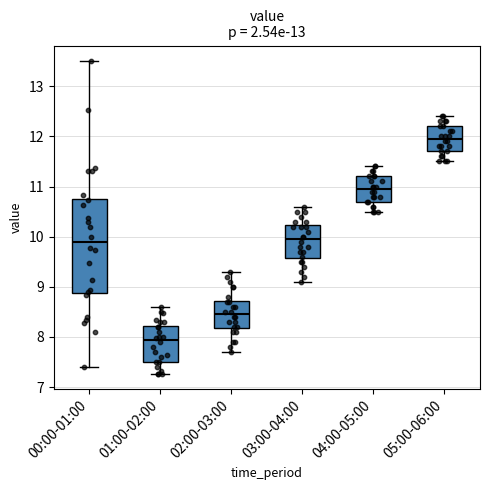

Reading left to right, transcribe this box plot: for each box, give where its median line is, the range the box spans, and where its two whiskers end, as read against the y-axis. The values are not printed on the chart, so give them approximately, as read against the axis.

00:00-01:00: median 9.9, box 8.9 to 10.8, whiskers 7.4 to 13.5
01:00-02:00: median 7.9, box 7.5 to 8.2, whiskers 7.3 to 8.6
02:00-03:00: median 8.5, box 8.2 to 8.7, whiskers 7.7 to 9.3
03:00-04:00: median 10.0, box 9.6 to 10.2, whiskers 9.1 to 10.6
04:00-05:00: median 11.0, box 10.7 to 11.2, whiskers 10.5 to 11.4
05:00-06:00: median 12.0, box 11.7 to 12.2, whiskers 11.5 to 12.4